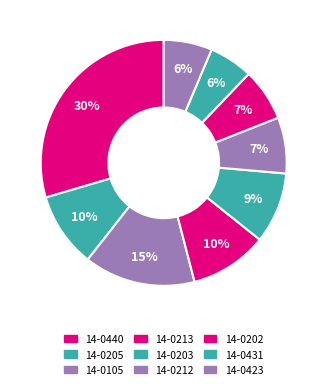

Between 14-0202 and 14-0105, which is larger?

14-0105